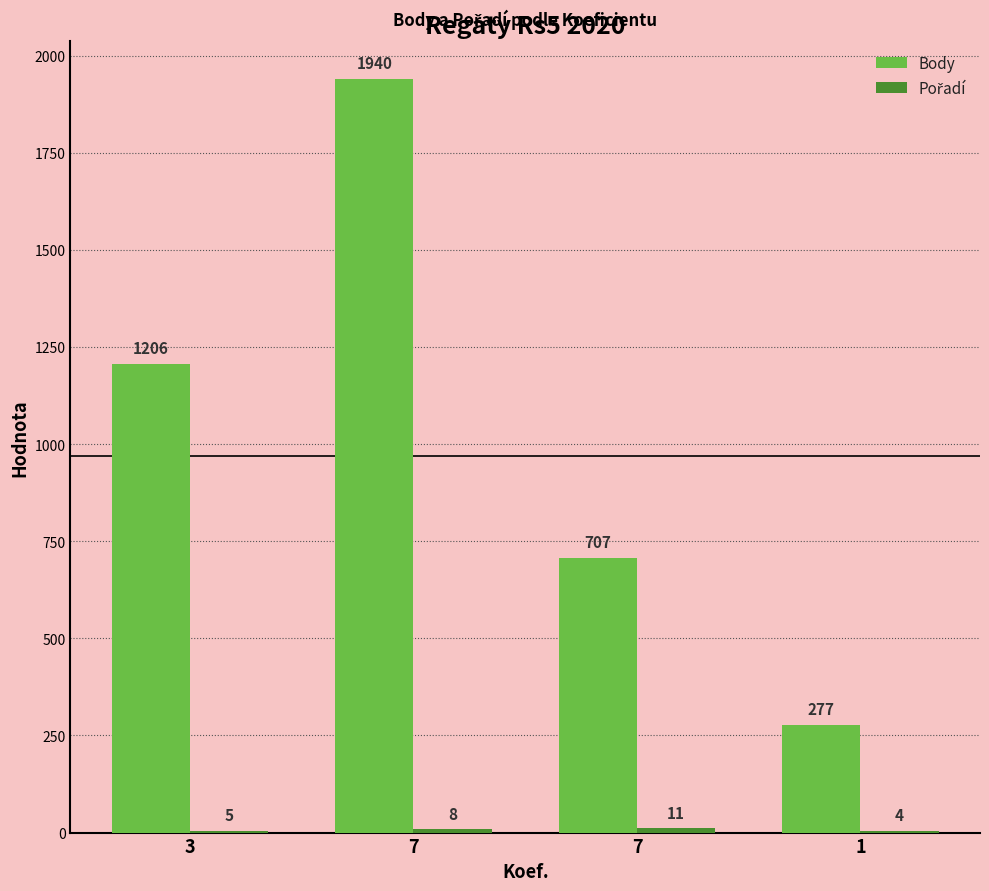

Are the bars grouped side by side (vs. stacked)?

Yes